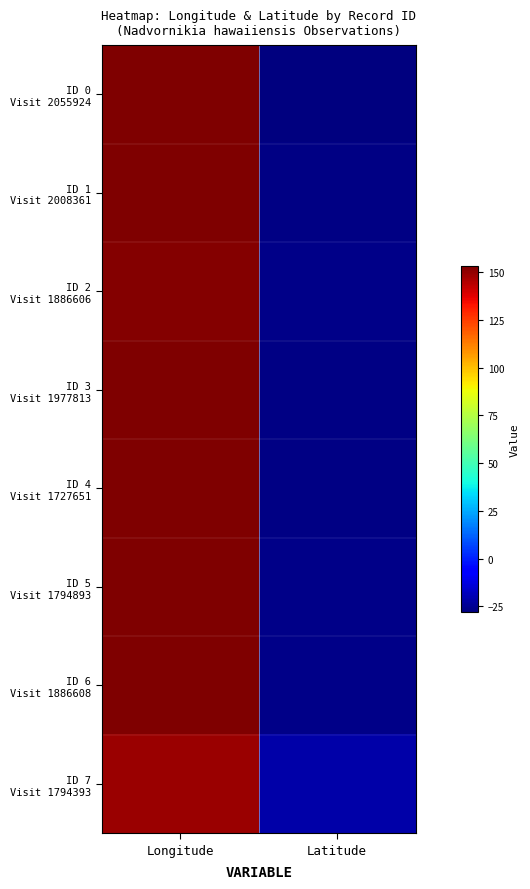

Which has a higher value, Longitude or Latitude?

Longitude